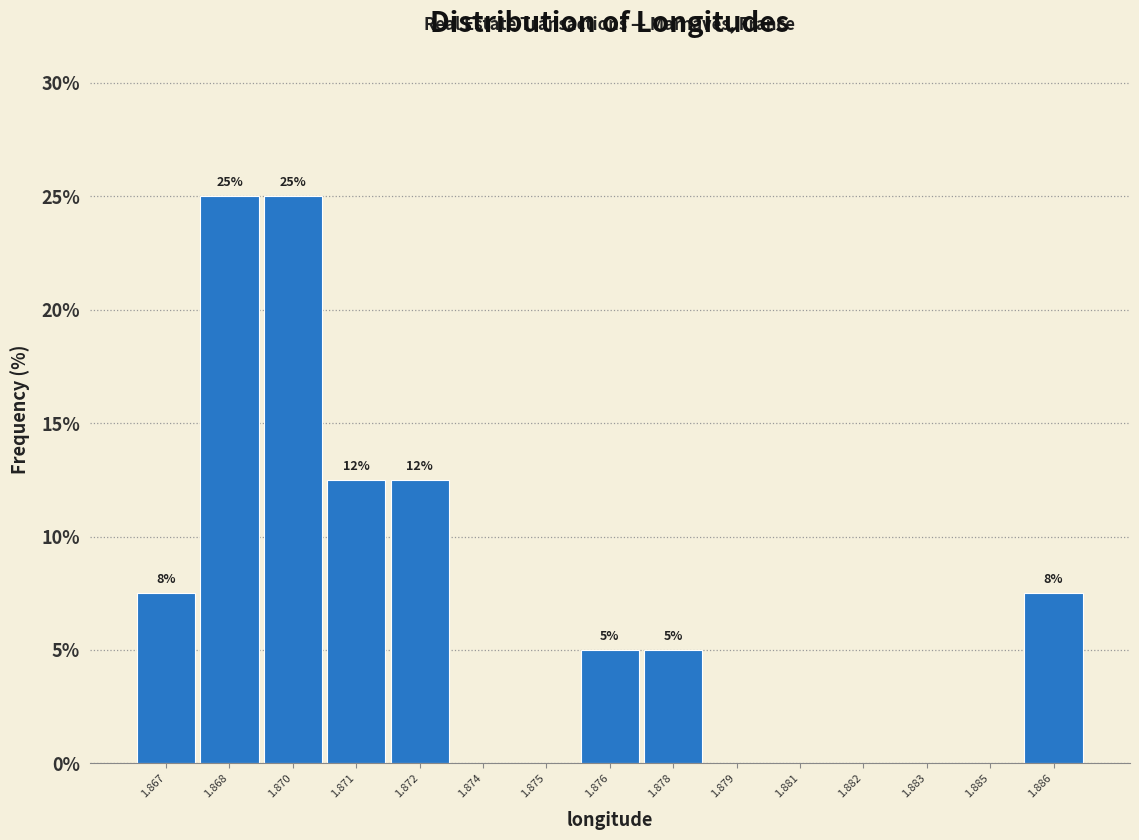

At which label does the data first exceed 5?

1.867